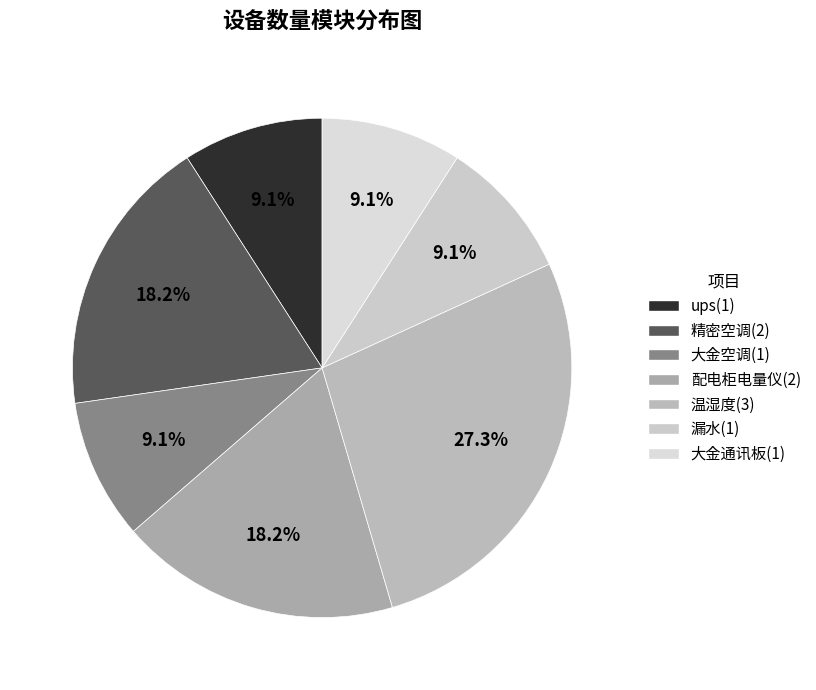

Is the sum of ups and 漏水 greater than half?

No